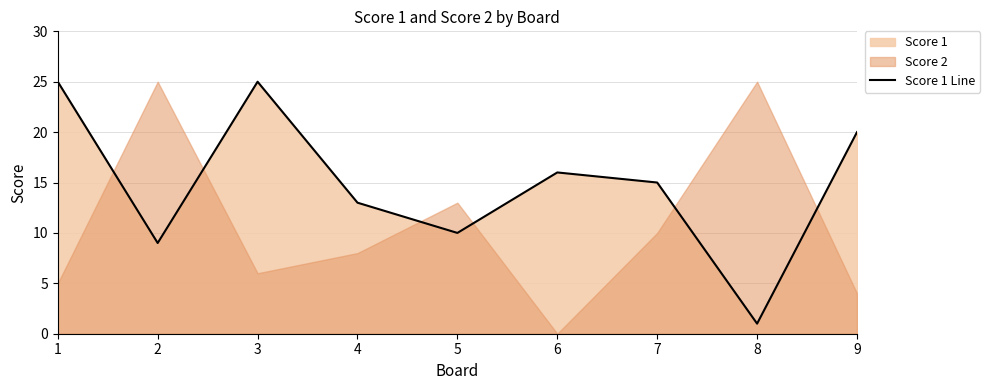

At which category does the data reach its first local valley?

2